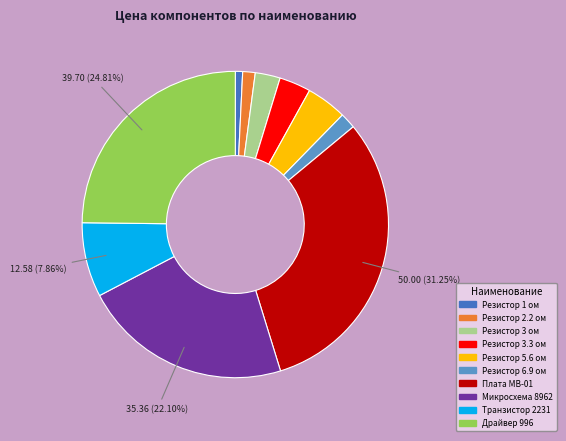

Between Резистор 1 ом and Плата МВ-01, which is larger?

Плата МВ-01